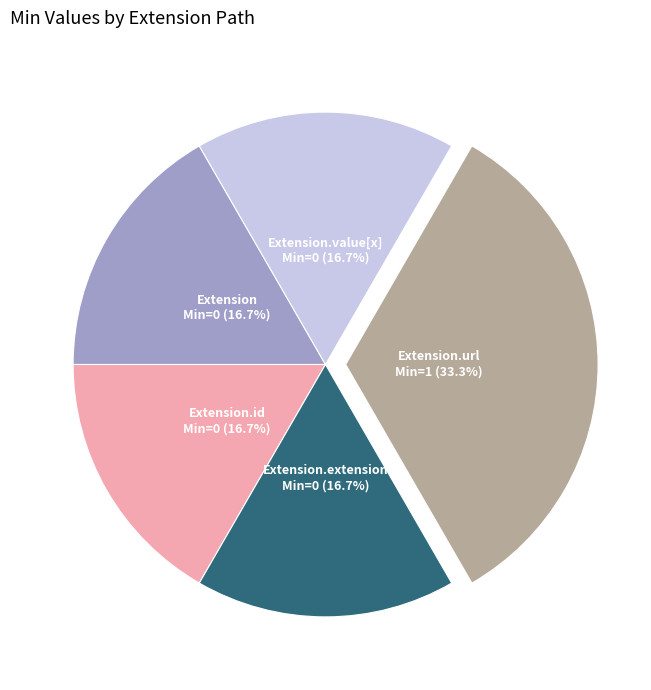

Does any single category account for the majority?

No